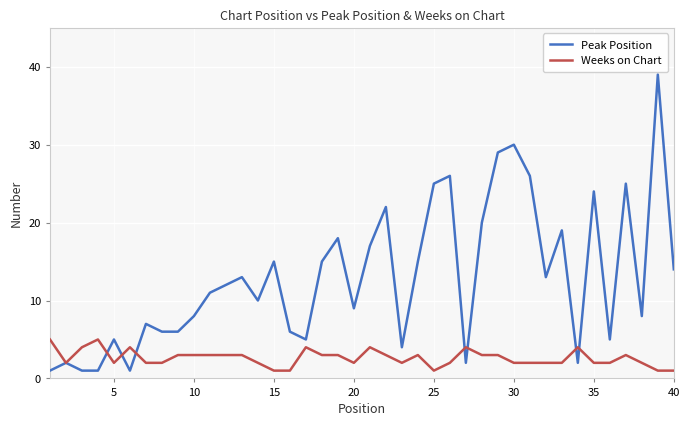

What is the average value of the Peak Position series?

13